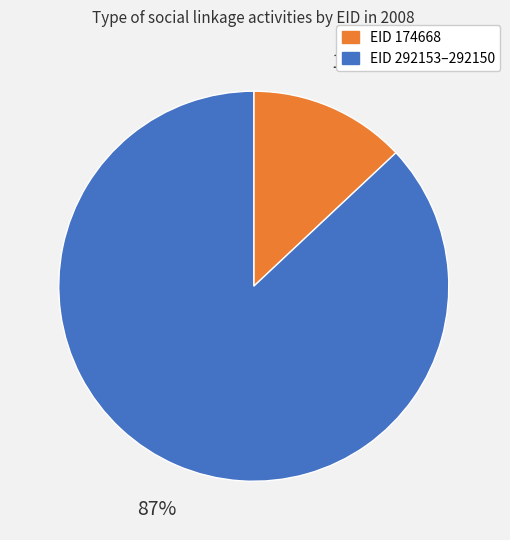

Is there a majority slice in this chart?

Yes